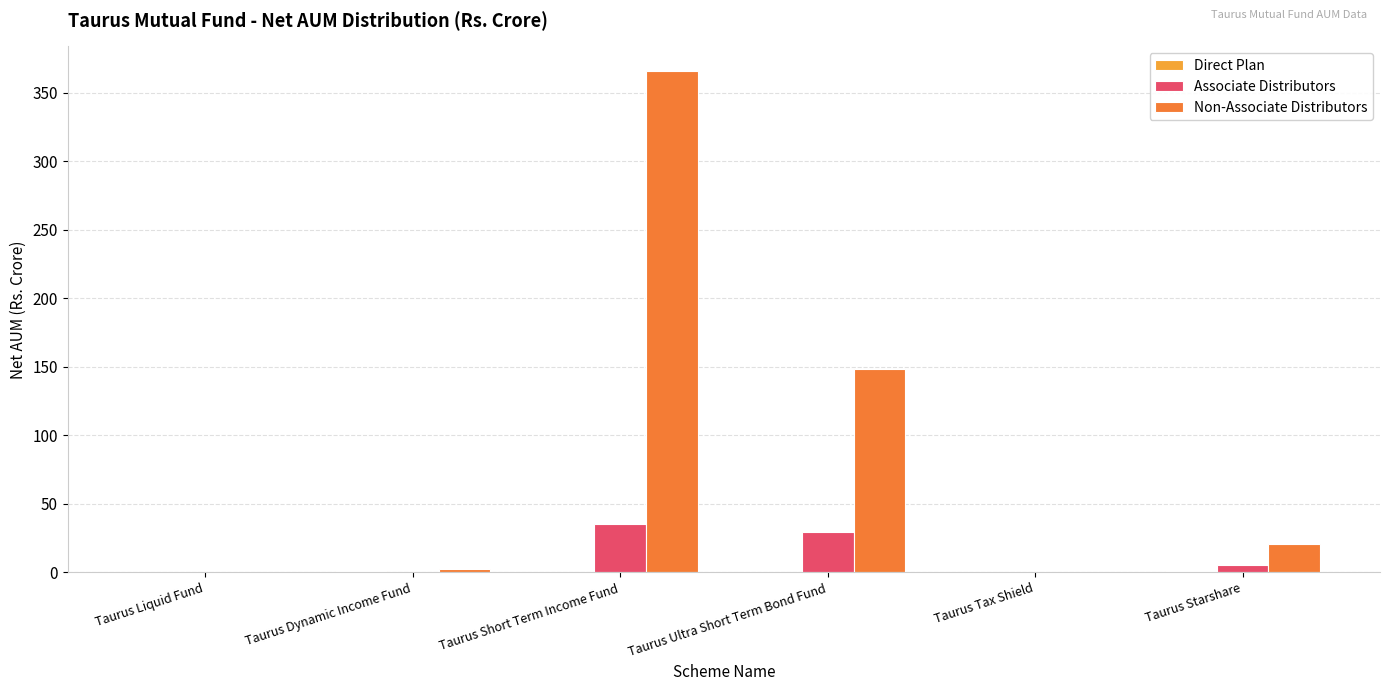

The value of Associate Distributors at Taurus Short Term Income Fund is 35.6. True or false?

True